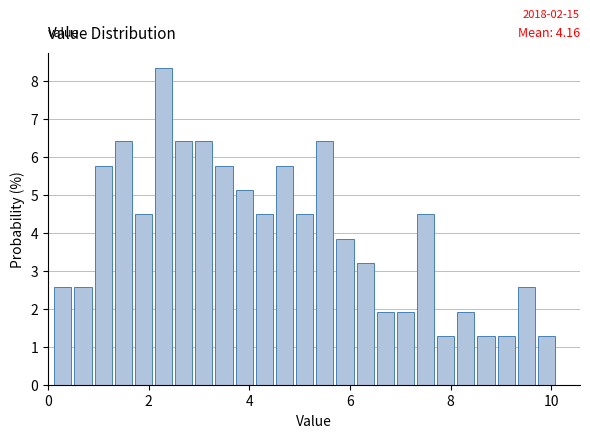

Around what value on the x-axis is the tallest bar? Give the approximate position of its centre, as read against the axis.

2.4